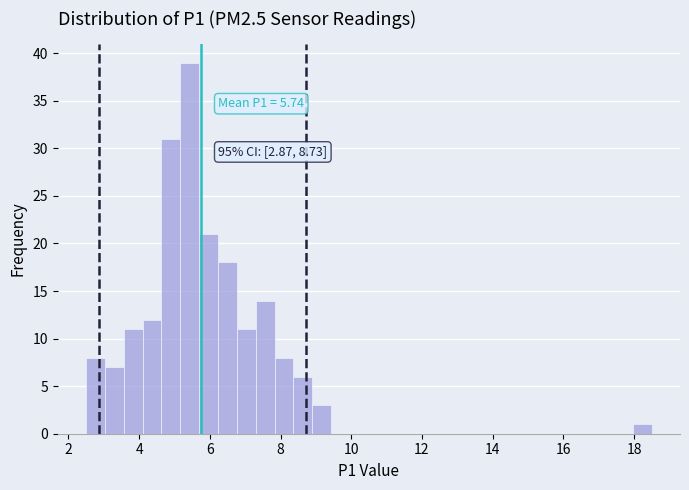

Around what value on the x-axis is the tallest bar? Give the approximate position of its centre, as read against the axis.

5.4